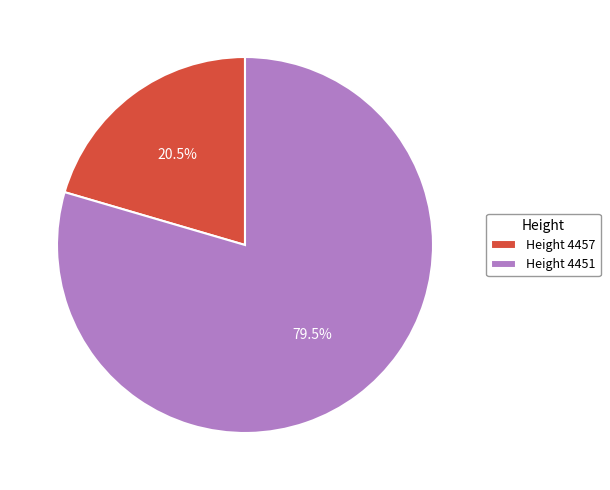

Does any single category account for the majority?

Yes